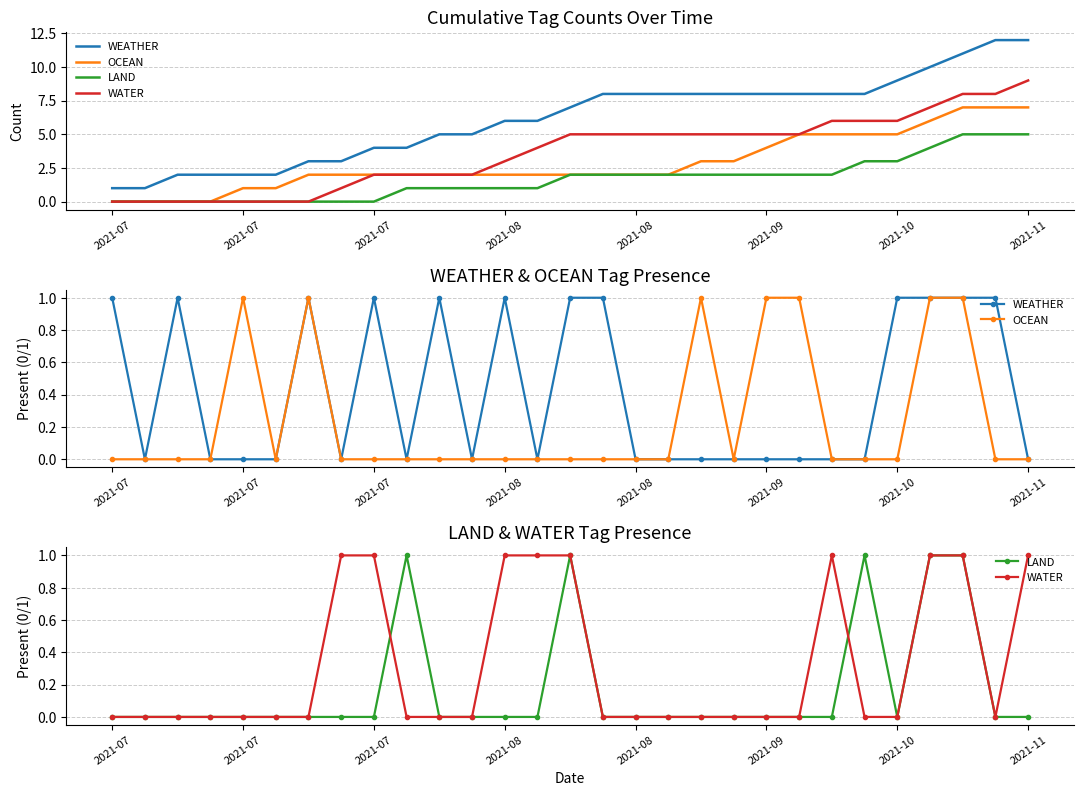

Which series has the largest total across all categories?

WEATHER